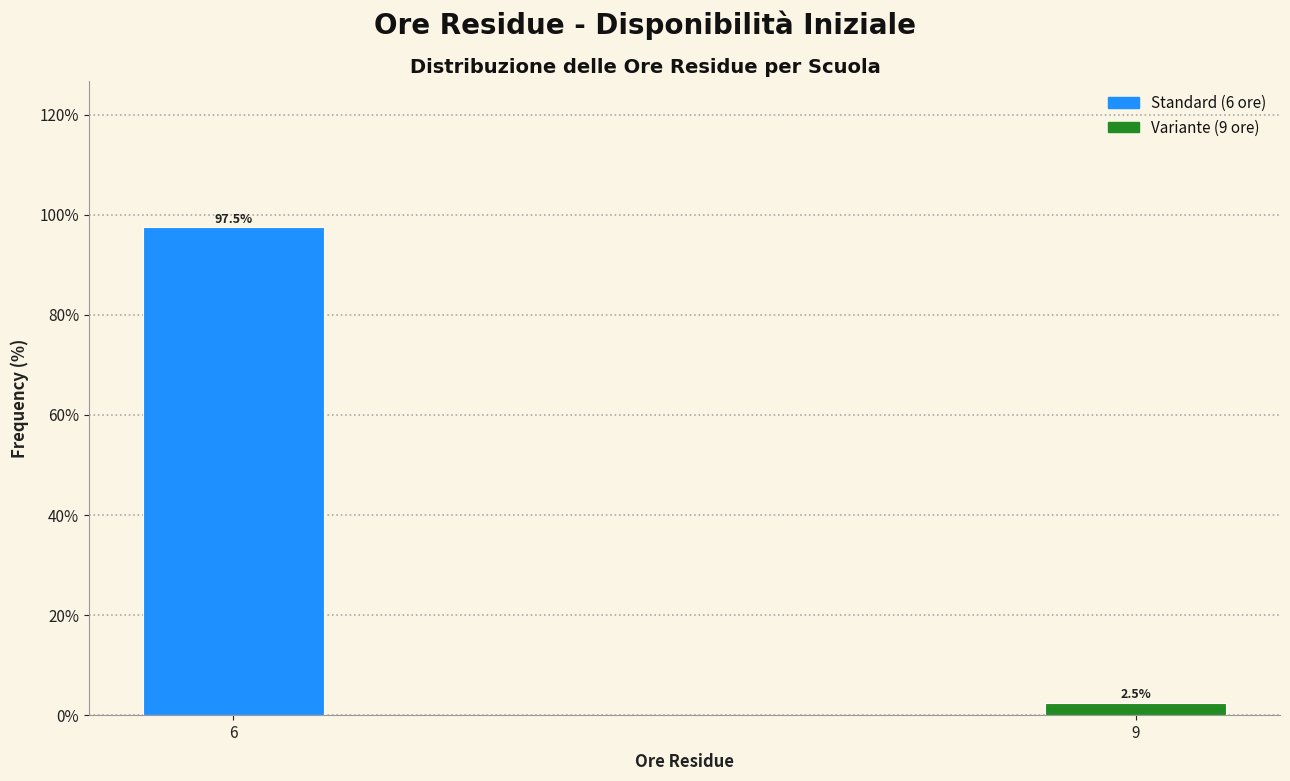

Reading left to right, list all the values displayed in this chart.

6=97.5	9=2.5